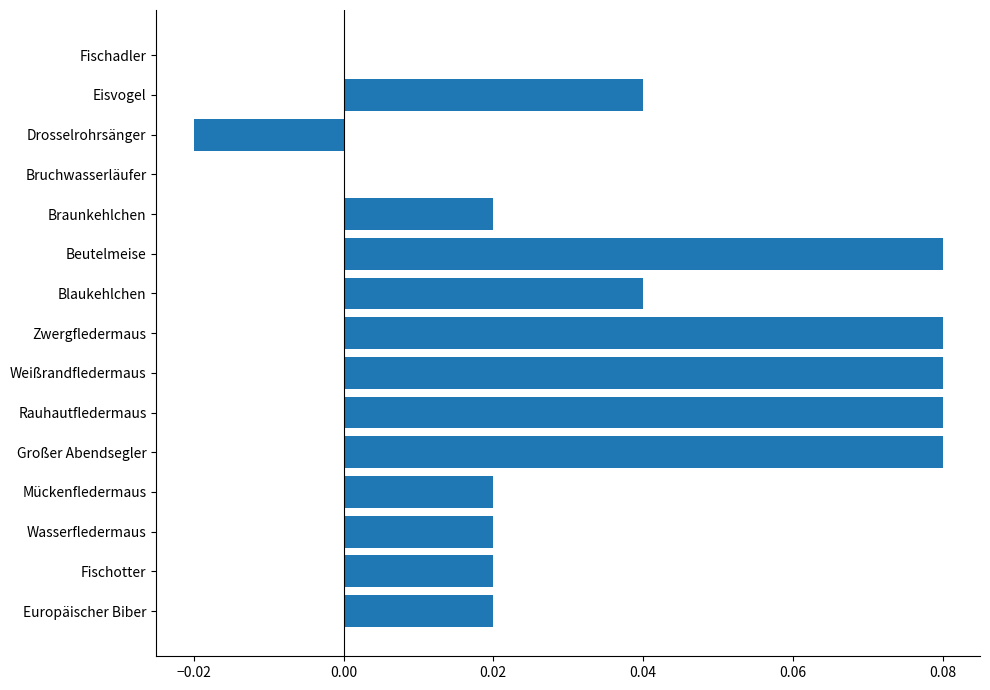

Is it true that the value at Fischotter is 0.0?

True